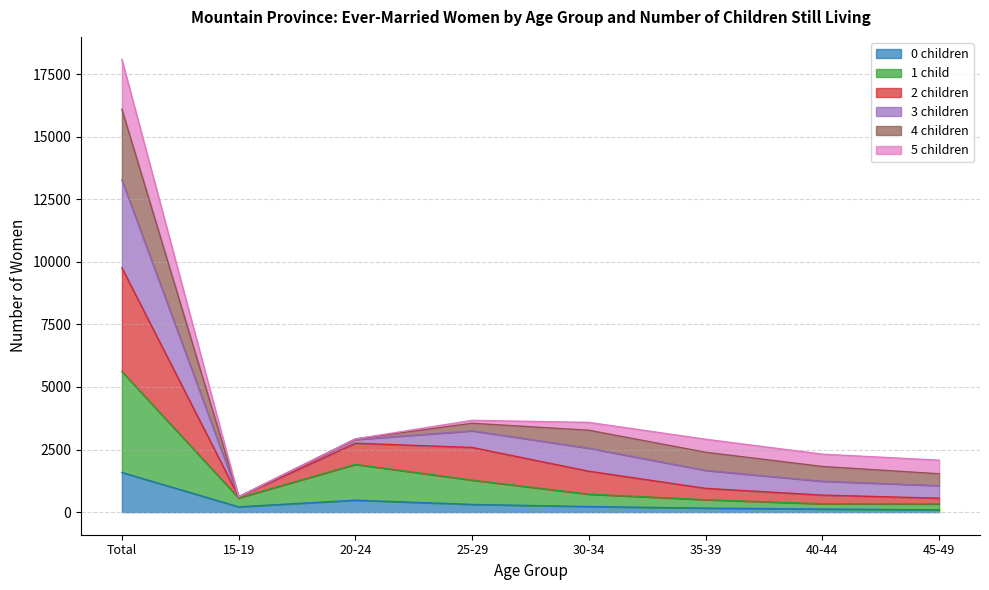

Which series changed the most between 35-39 and 40-44?

3 children